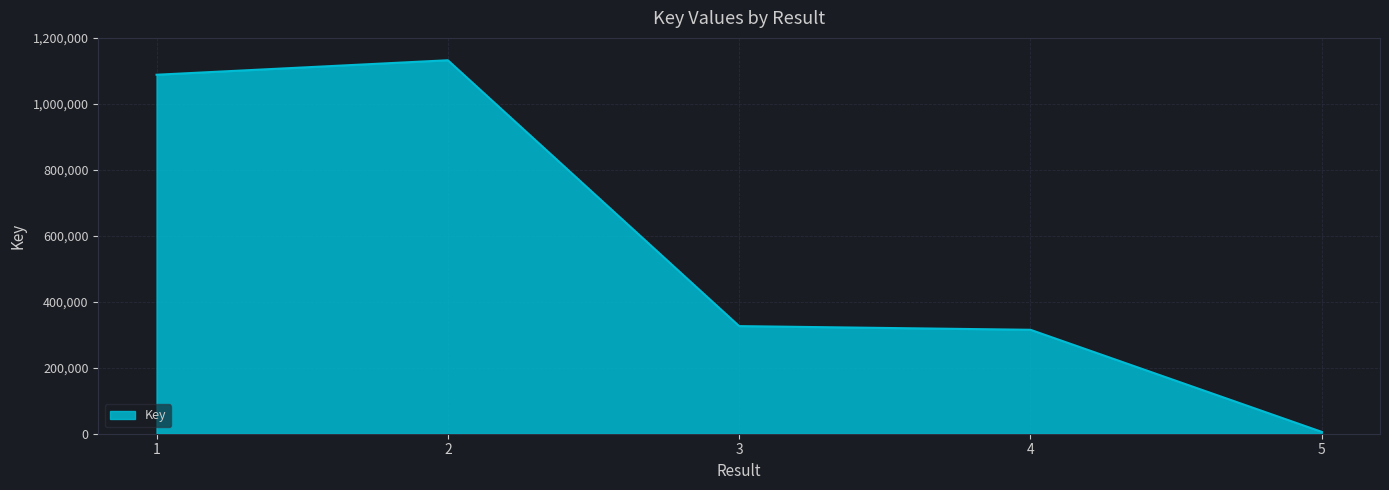

What is the ratio of the value at 4 to the value at 2?

0.3